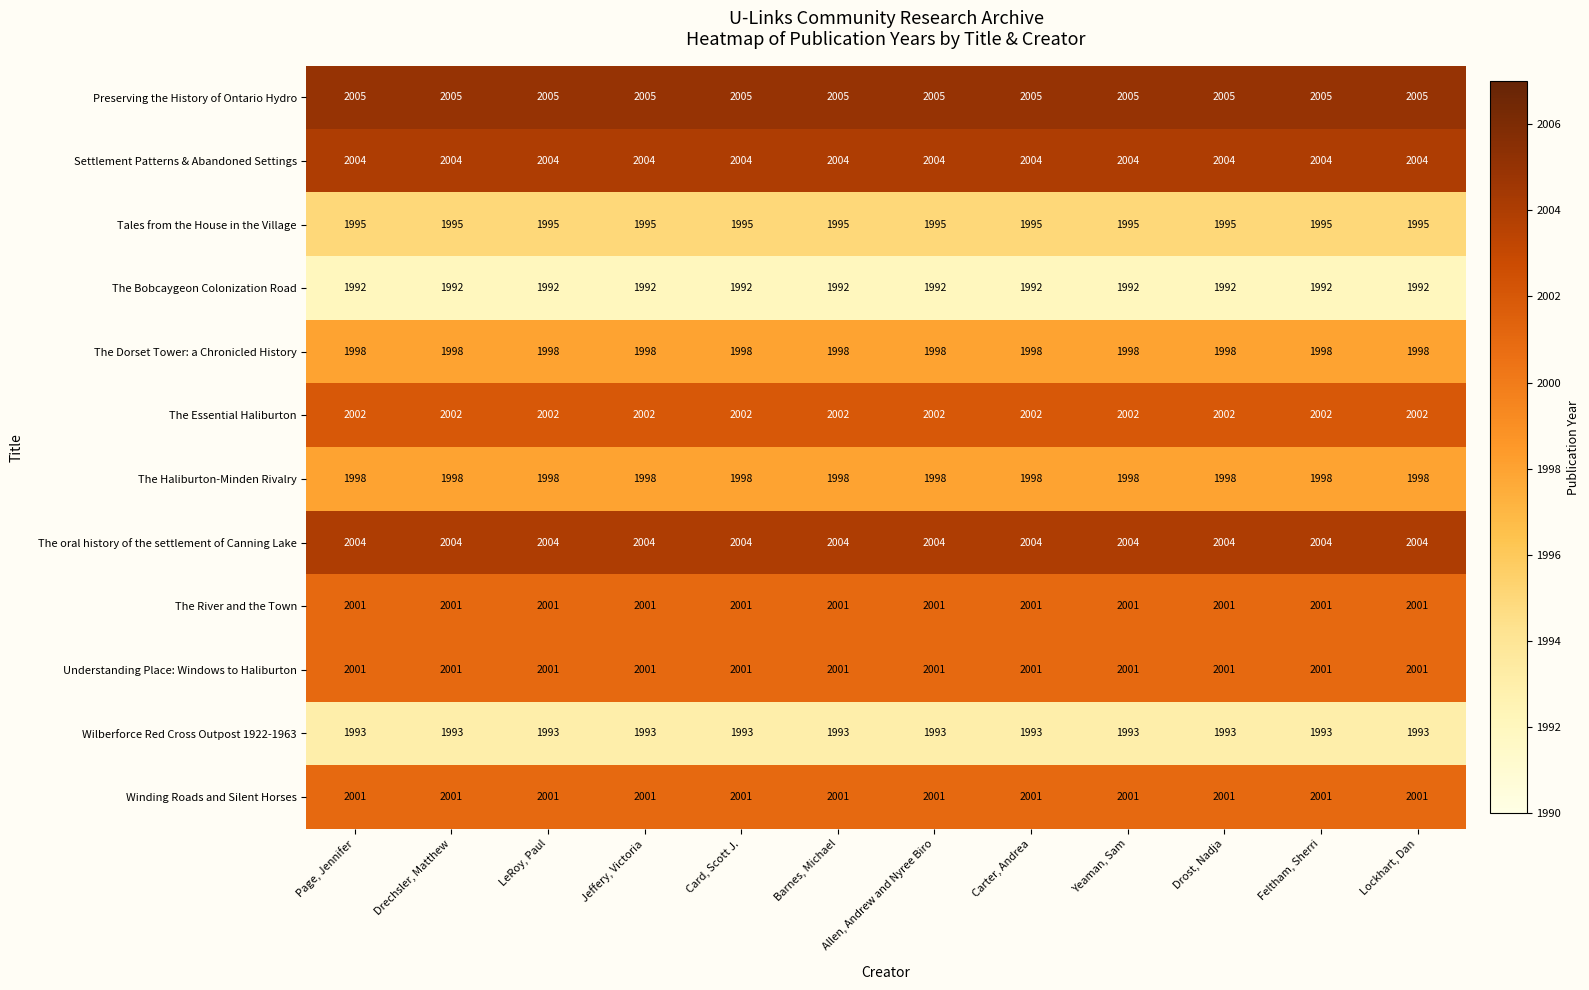

What is the difference between the highest and lowest values at Drechsler, Matthew?

13